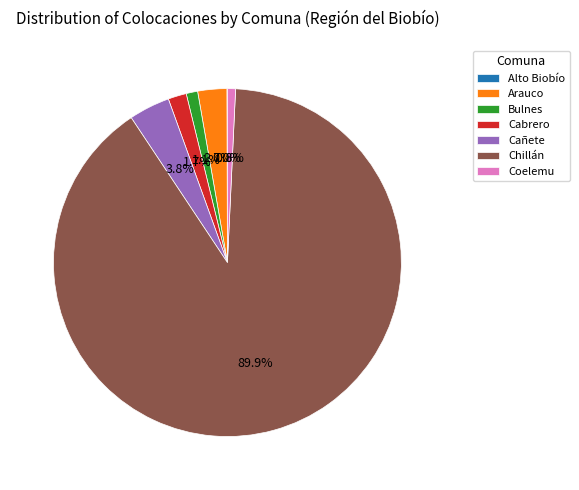

What is the ratio of the value at Bulnes to the value at Coelemu?

1.4